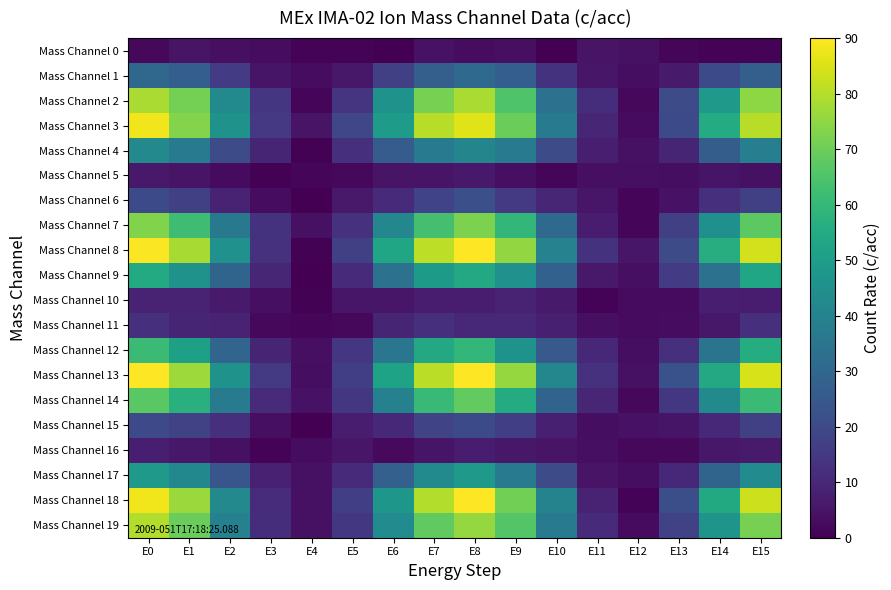

Reading right to left, list all the values displayed in this chart.

Mass Channel 0: E15=0.9	E14=0.9	E13=1.1	E12=4.2	E11=4.8	E10=0.1	E9=3.5	E8=3.0	E7=4.3	E6=0.3	E5=0.8	E4=0.8	E3=3.0	E2=3.7	E1=4.8	E0=1.9
Mass Channel 1: E15=27.3	E14=20.3	E13=6.5	E12=3.2	E11=5.3	E10=13.3	E9=27.0	E8=30.9	E7=27.3	E6=17.1	E5=5.7	E4=3.1	E3=5.2	E2=16.1	E1=27.0	E0=30.2
Mass Channel 2: E15=74.7	E14=48.6	E13=20.5	E12=1.9	E11=11.9	E10=33.6	E9=65.3	E8=78.5	E7=71.6	E6=45.9	E5=14.0	E4=1.6	E3=14.3	E2=42.8	E1=71.1	E0=78.5
Mass Channel 3: E15=80.5	E14=55.5	E13=20.1	E12=2.6	E11=9.7	E10=36.7	E9=69.6	E8=85.5	E7=80.4	E6=49.4	E5=19.3	E4=4.8	E3=15.1	E2=46.3	E1=73.3	E0=88.1
Mass Channel 4: E15=38.4	E14=26.5	E13=9.4	E12=4.2	E11=7.5	E10=21.1	E9=37.1	E8=41.0	E7=37.4	E6=26.2	E5=12.0	E4=0.4	E3=9.4	E2=20.6	E1=37.5	E0=42.5
Mass Channel 5: E15=4.1	E14=4.9	E13=3.2	E12=3.8	E11=3.7	E10=1.4	E9=3.8	E8=6.2	E7=4.8	E6=4.6	E5=1.9	E4=1.6	E3=0.6	E2=2.5	E1=4.6	E0=6.1
Mass Channel 6: E15=17.1	E14=12.0	E13=4.3	E12=1.3	E11=5.4	E10=9.6	E9=15.4	E8=22.1	E7=18.2	E6=11.2	E5=6.2	E4=0.2	E3=2.9	E2=8.7	E1=17.1	E0=20.2
Mass Channel 7: E15=67.3	E14=45.2	E13=17.1	E12=1.7	E11=7.0	E10=30.8	E9=59.5	E8=72.2	E7=63.4	E6=41.6	E5=12.8	E4=4.1	E3=13.3	E2=36.4	E1=62.0	E0=73.0
Mass Channel 8: E15=83.8	E14=56.2	E13=20.9	E12=5.5	E11=13.3	E10=40.0	E9=75.3	E8=90.0	E7=80.9	E6=53.3	E5=17.2	E4=0.7	E3=12.8	E2=45.4	E1=78.3	E0=89.3
Mass Channel 9: E15=53.2	E14=33.5	E13=15.6	E12=3.8	E11=6.3	E10=27.9	E9=45.7	E8=54.3	E7=48.9	E6=33.8	E5=10.7	E4=0.3	E3=9.6	E2=29.1	E1=45.8	E0=55.2
Mass Channel 10: E15=7.3	E14=7.5	E13=2.7	E12=2.6	E11=0.7	E10=6.4	E9=8.6	E8=7.2	E7=7.2	E6=5.4	E5=5.4	E4=0.5	E3=3.6	E2=6.6	E1=9.1	E0=8.9
Mass Channel 11: E15=12.5	E14=5.7	E13=3.1	E12=2.7	E11=3.6	E10=7.8	E9=10.3	E8=10.0	E7=12.1	E6=9.4	E5=2.1	E4=1.7	E3=1.8	E2=8.9	E1=9.3	E0=12.2
Mass Channel 12: E15=55.6	E14=34.6	E13=12.5	E12=3.5	E11=9.8	E10=25.0	E9=46.0	E8=59.7	E7=54.2	E6=35.3	E5=14.3	E4=3.7	E3=9.2	E2=29.2	E1=51.3	E0=61.2
Mass Channel 13: E15=84.6	E14=54.4	E13=22.5	E12=4.0	E11=12.7	E10=41.6	E9=75.9	E8=90.0	E7=80.9	E6=52.4	E5=16.7	E4=3.3	E3=15.2	E2=46.3	E1=76.9	E0=89.8
Mass Channel 14: E15=61.5	E14=42.8	E13=14.5	E12=1.9	E11=9.8	E10=29.1	E9=55.3	E8=68.4	E7=60.9	E6=39.7	E5=14.5	E4=4.5	E3=10.6	E2=36.8	E1=57.0	E0=67.1
Mass Channel 15: E15=16.9	E14=10.0	E13=4.9	E12=4.4	E11=3.4	E10=8.0	E9=16.6	E8=20.1	E7=18.4	E6=10.5	E5=7.3	E4=0.1	E3=3.9	E2=12.0	E1=17.7	E0=20.0
Mass Channel 16: E15=6.6	E14=5.7	E13=2.1	E12=1.8	E11=3.8	E10=4.7	E9=5.9	E8=7.1	E7=5.0	E6=2.2	E5=5.4	E4=3.1	E3=0.8	E2=4.2	E1=5.8	E0=7.4
Mass Channel 17: E15=43.4	E14=28.8	E13=9.9	E12=3.2	E11=4.6	E10=20.7	E9=37.1	E8=48.4	E7=43.1	E6=27.5	E5=10.9	E4=4.0	E3=8.3	E2=24.0	E1=42.0	E0=48.4
Mass Channel 18: E15=83.0	E14=54.8	E13=21.7	E12=0.9	E11=8.6	E10=40.1	E9=70.7	E8=90.0	E7=79.5	E6=47.7	E5=16.8	E4=4.2	E3=11.6	E2=42.2	E1=76.4	E0=88.0
Mass Channel 19: E15=71.4	E14=46.5	E13=17.6	E12=2.6	E11=10.7	E10=36.7	E9=66.0	E8=75.9	E7=67.9	E6=43.6	E5=14.5	E4=4.0	E3=11.6	E2=39.5	E1=69.4	E0=79.7